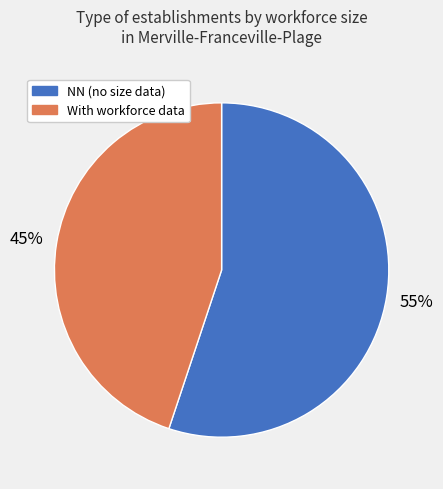

To the nearest percent, what is the average slice percentage?

50%